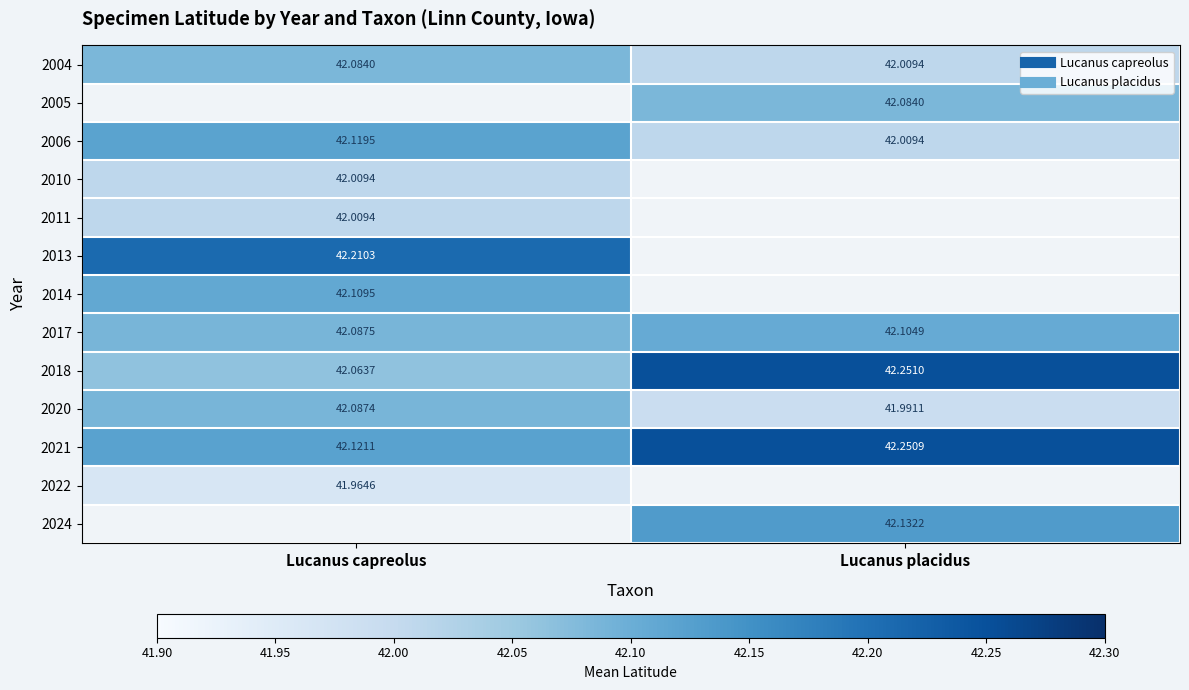

At how many categories does at least one series exceed 42?

2